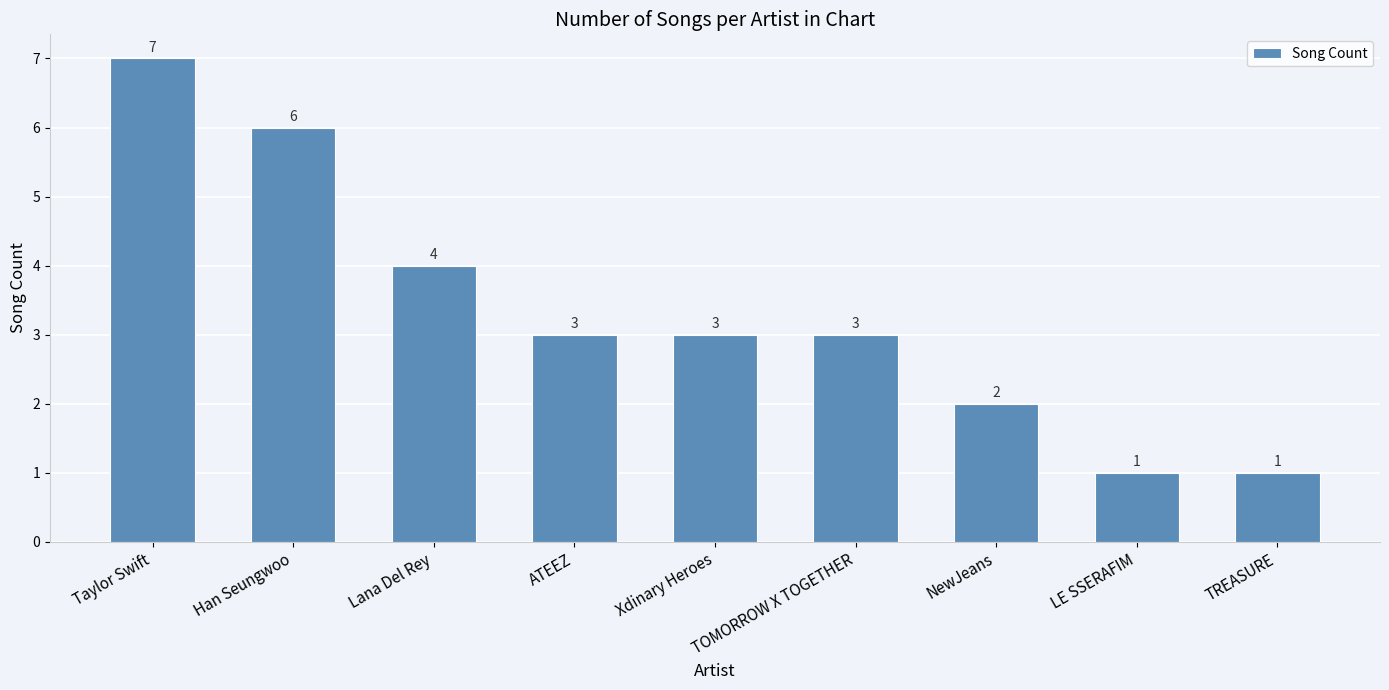

Count the number of categories in the chart.

9